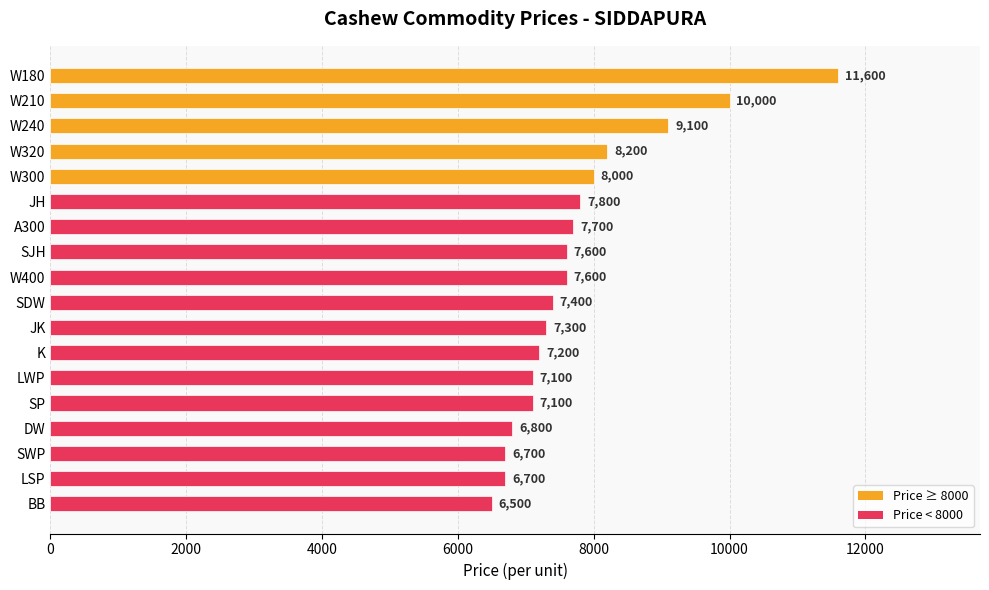

True or false: the data shows 3362 at W320.

False